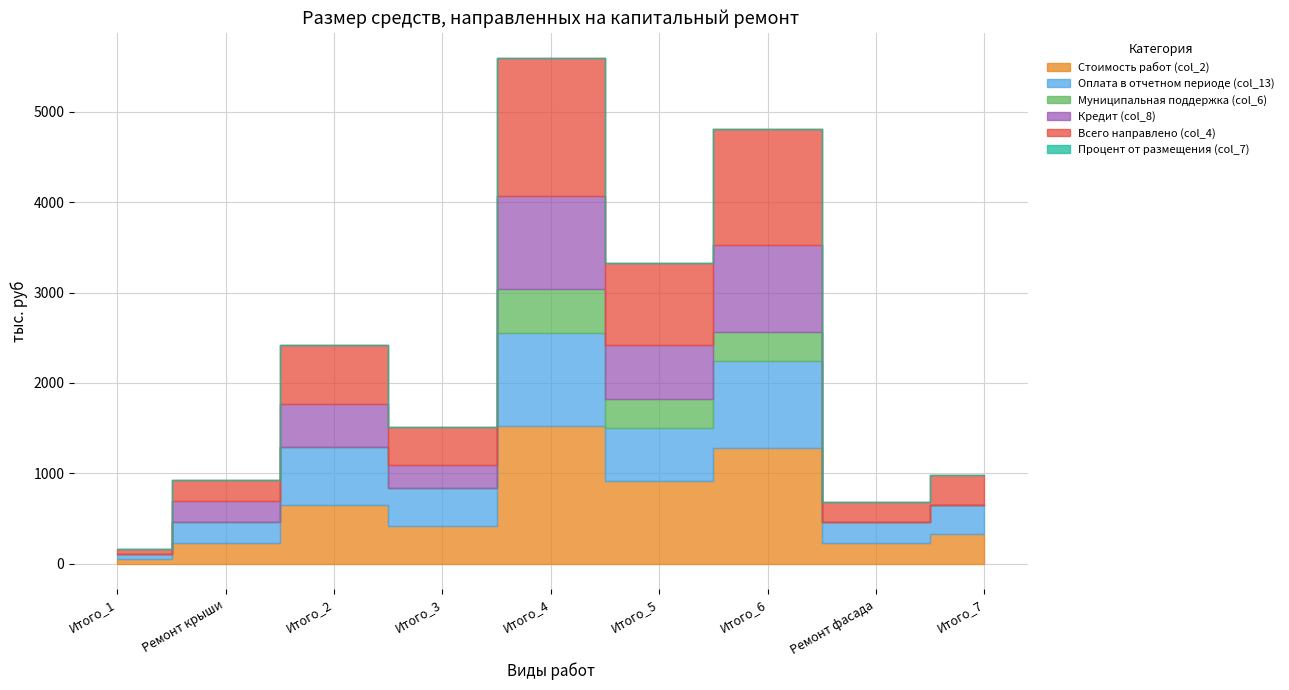

What are all the series names shown in the legend?

Стоимость работ (col_2), Оплата в отчетном периоде (col_13), Муниципальная поддержка (col_6), Кредит (col_8), Всего направлено (col_4), Процент от размещения (col_7)